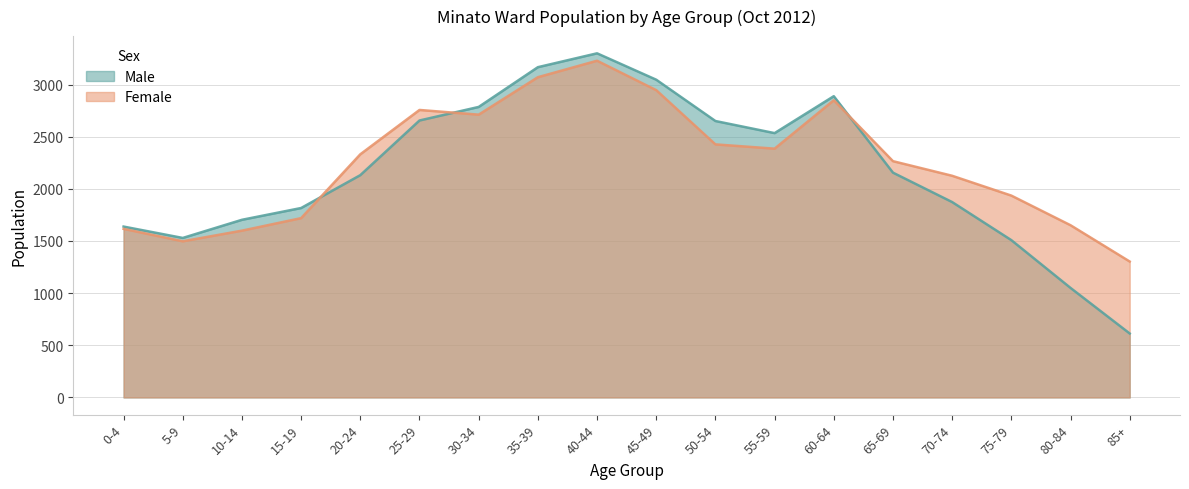

In Male, how many points are higher than both neighbors (excluding endpoints)?

2